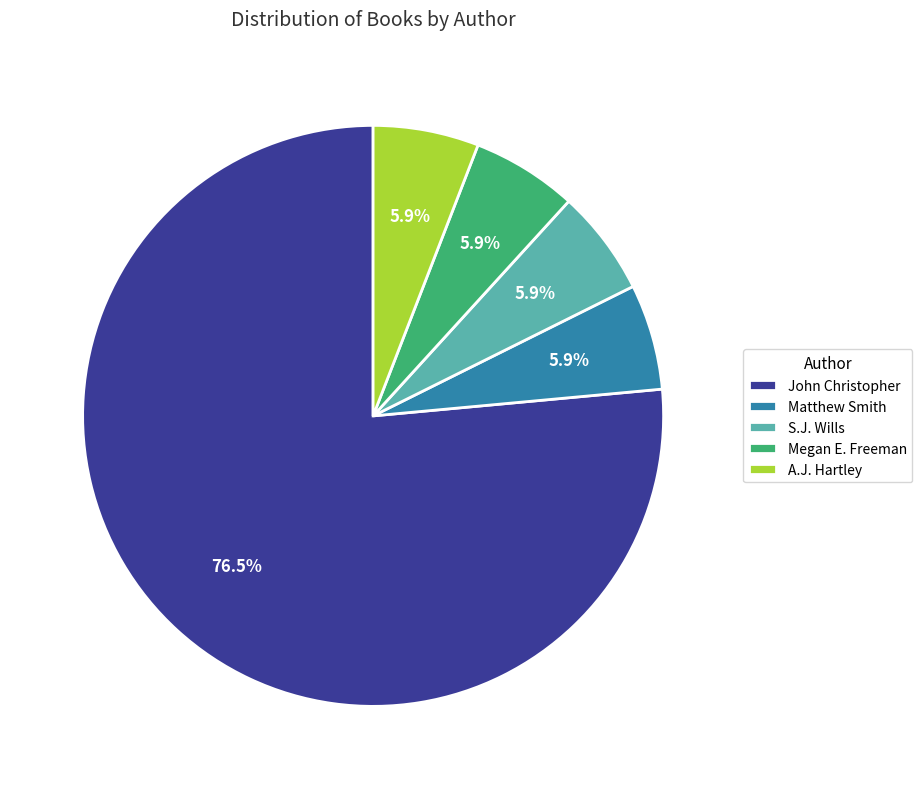

Does Megan E. Freeman account for over 50% of the chart?

No